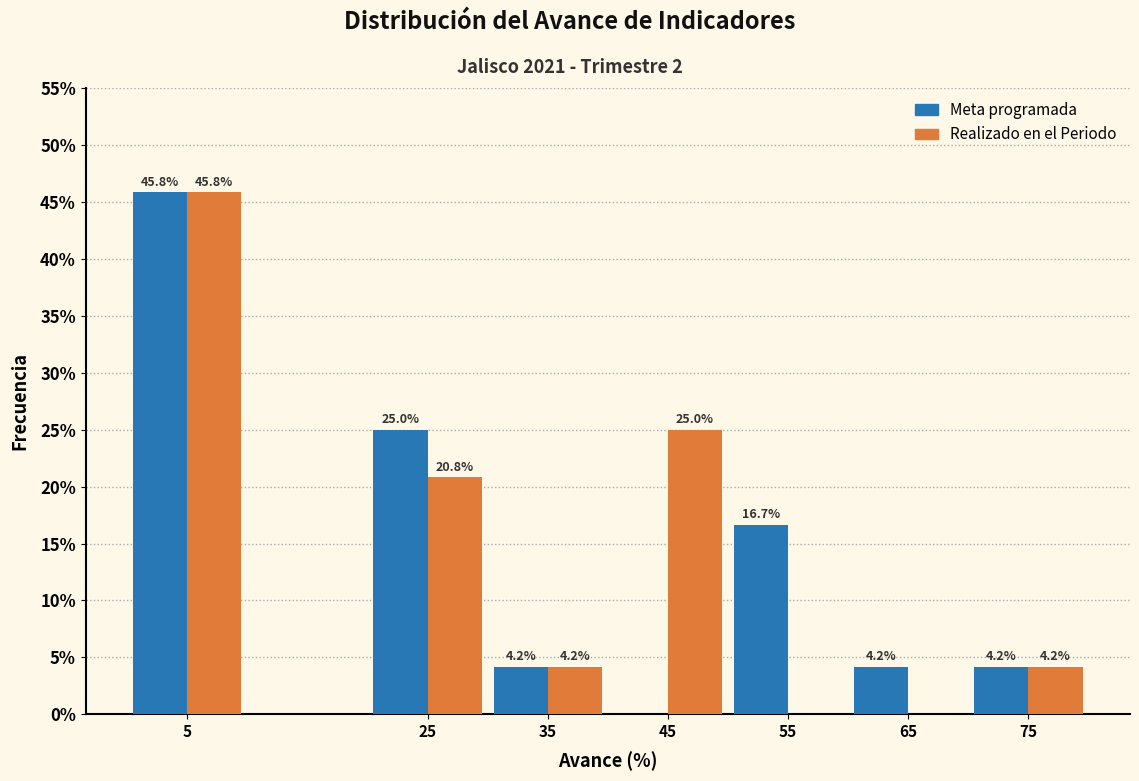

Reading left to right, transcribe all the data shown in this chart.

Meta programada: 5=45.8	25=25.0	35=4.2	45=0.0	55=16.7	65=4.2	75=4.2
Realizado en el Periodo: 5=45.8	25=20.8	35=4.2	45=25.0	55=0.0	65=0.0	75=4.2